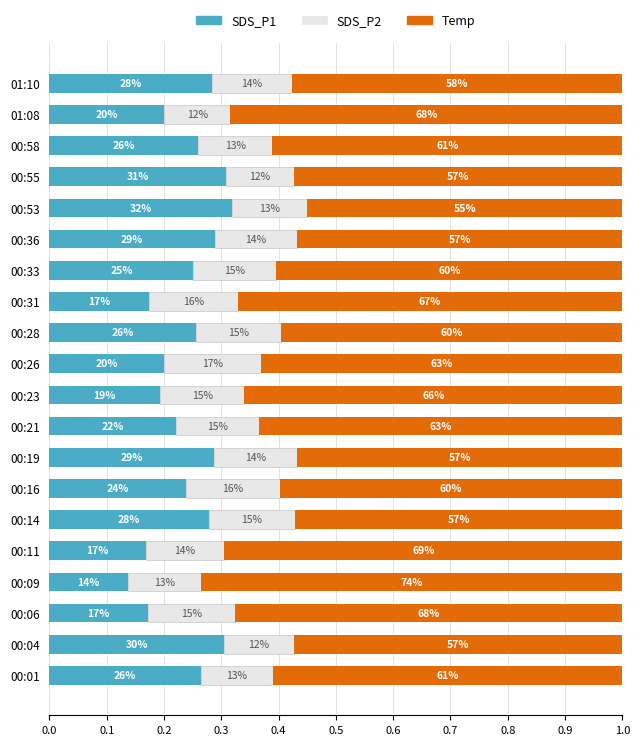

Reading left to right, list all the values displayed in this chart.

SDS_P1: 0.3	0.3	0.2	0.1	0.2	0.3	0.2	0.3	0.2	0.2	0.2	0.3	0.2	0.3	0.3	0.3	0.3	0.3	0.2	0.3
SDS_P2: 0.1	0.1	0.2	0.1	0.1	0.2	0.2	0.1	0.1	0.1	0.2	0.1	0.2	0.1	0.1	0.1	0.1	0.1	0.1	0.1
Temp: 0.6	0.6	0.7	0.7	0.7	0.6	0.6	0.6	0.6	0.7	0.6	0.6	0.7	0.6	0.6	0.6	0.6	0.6	0.7	0.6